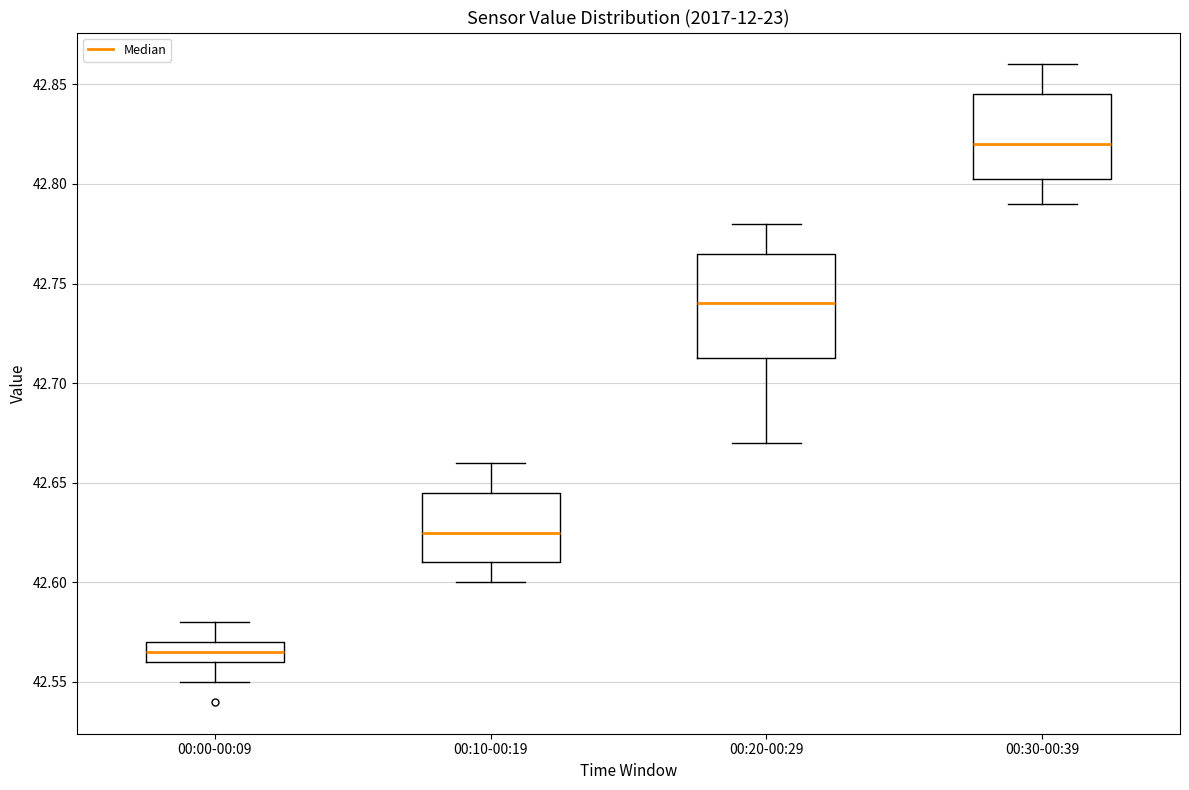

Reading left to right, transcribe this box plot: for each box, give where its median line is, the range the box spans, and where its two whiskers end, as read against the y-axis. The values are not printed on the chart, so give them approximately, as read against the axis.

00:00-00:09: median 42.565, box 42.560 to 42.570, whiskers 42.550 to 42.580
00:10-00:19: median 42.625, box 42.610 to 42.645, whiskers 42.600 to 42.660
00:20-00:29: median 42.740, box 42.715 to 42.765, whiskers 42.670 to 42.780
00:30-00:39: median 42.820, box 42.805 to 42.845, whiskers 42.790 to 42.860